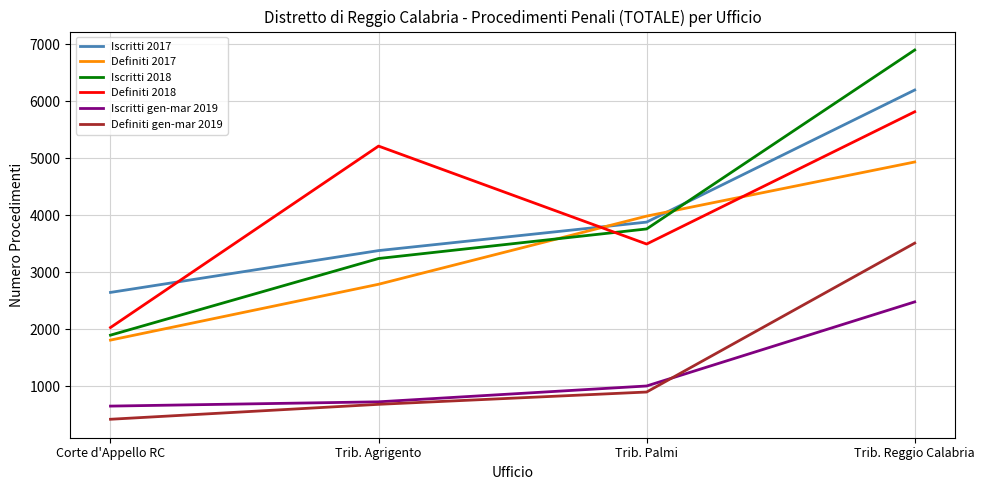

What are all the series names shown in the legend?

Iscritti 2017, Definiti 2017, Iscritti 2018, Definiti 2018, Iscritti gen-mar 2019, Definiti gen-mar 2019